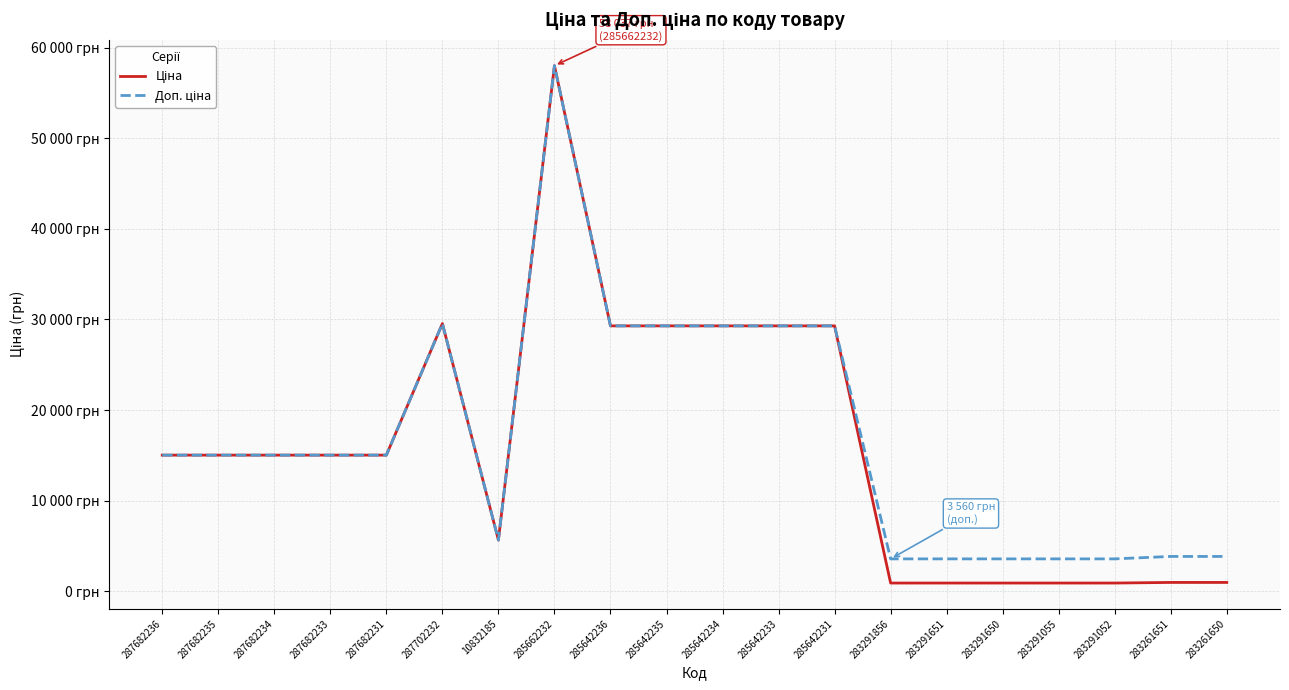

Between 287682233 and 285642235, which series saw the biggest shift?

Ціна